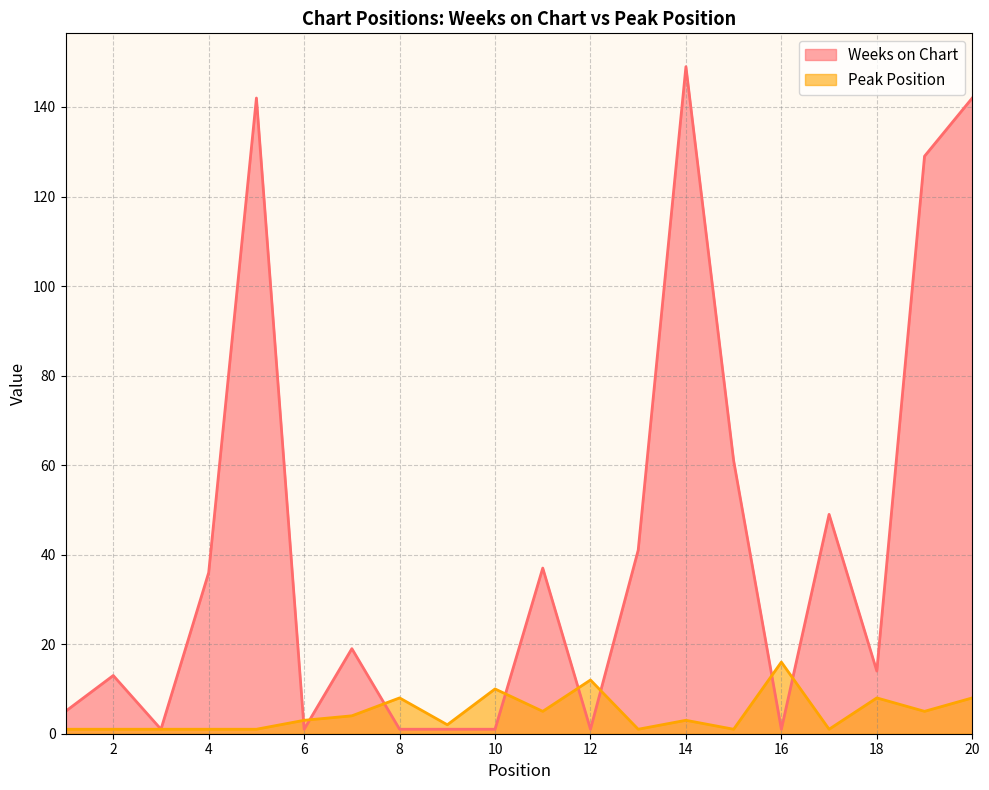

Rank the categories by Weeks on Chart value from lowest to highest.

3, 6, 8, 9, 10, 12, 16, 1, 2, 18, 7, 4, 11, 13, 17, 15, 19, 5, 20, 14